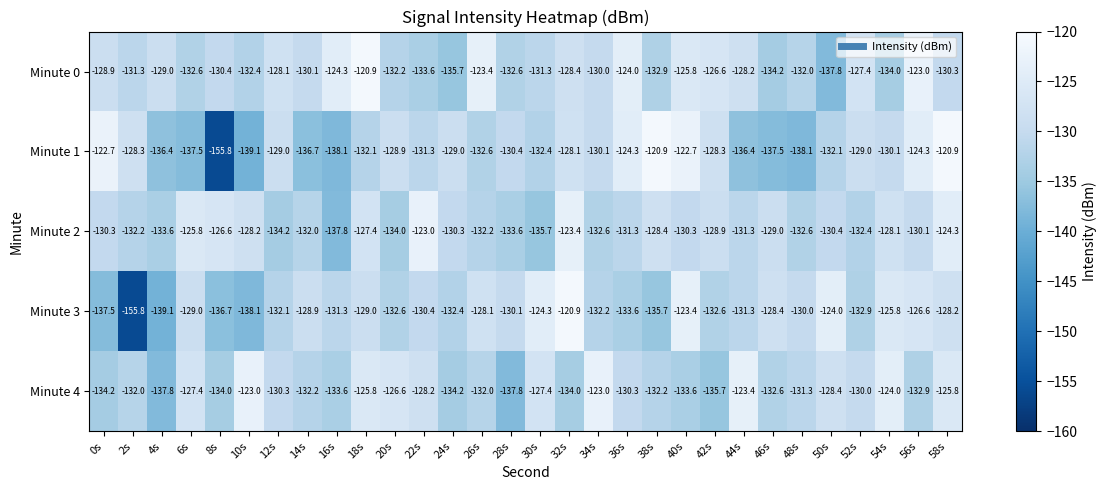

Count the number of data series in this chart.

5